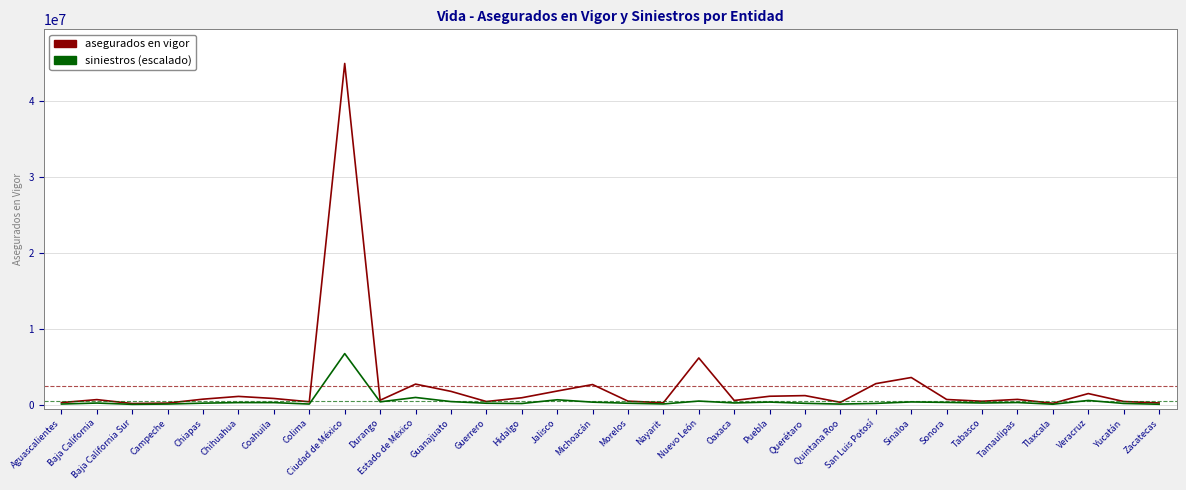

At which category is the sum across all series the highest?

Ciudad de México